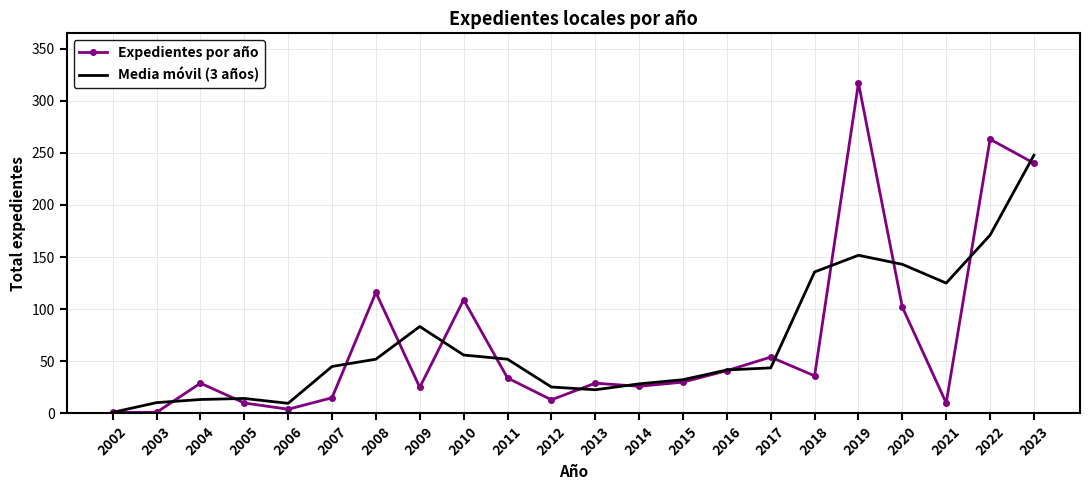

What is the difference between the highest and lowest values at 2011?

18.0